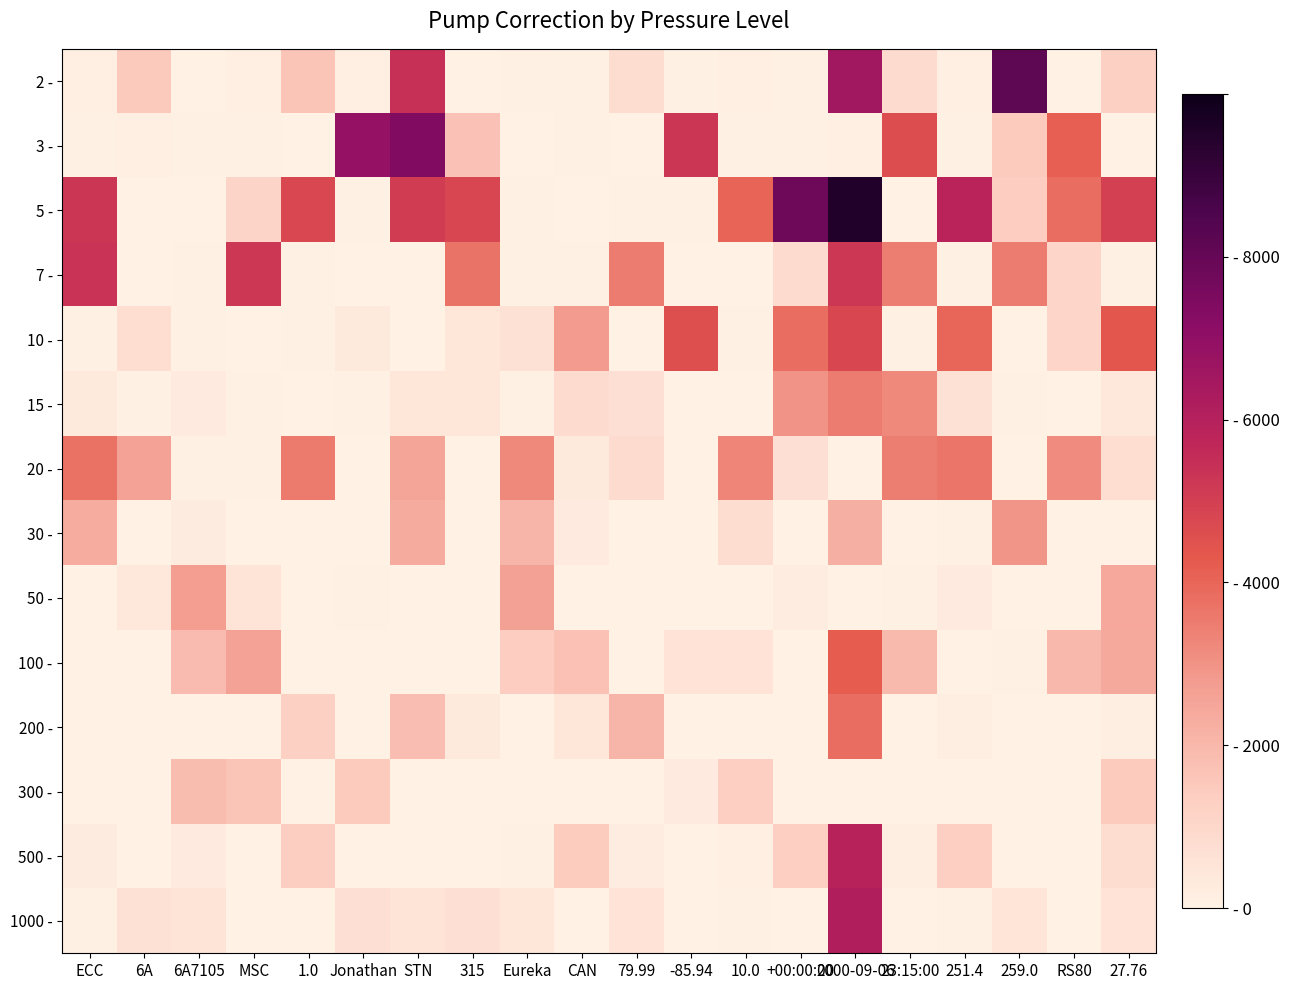

Rank the series by their maximum value, from lowest to highest.

300 -, 50 -, 30 -, 15 -, 20 -, 200 -, 100 -, 10 -, 7 -, 500 -, 1000 -, 3 -, 2 -, 5 -